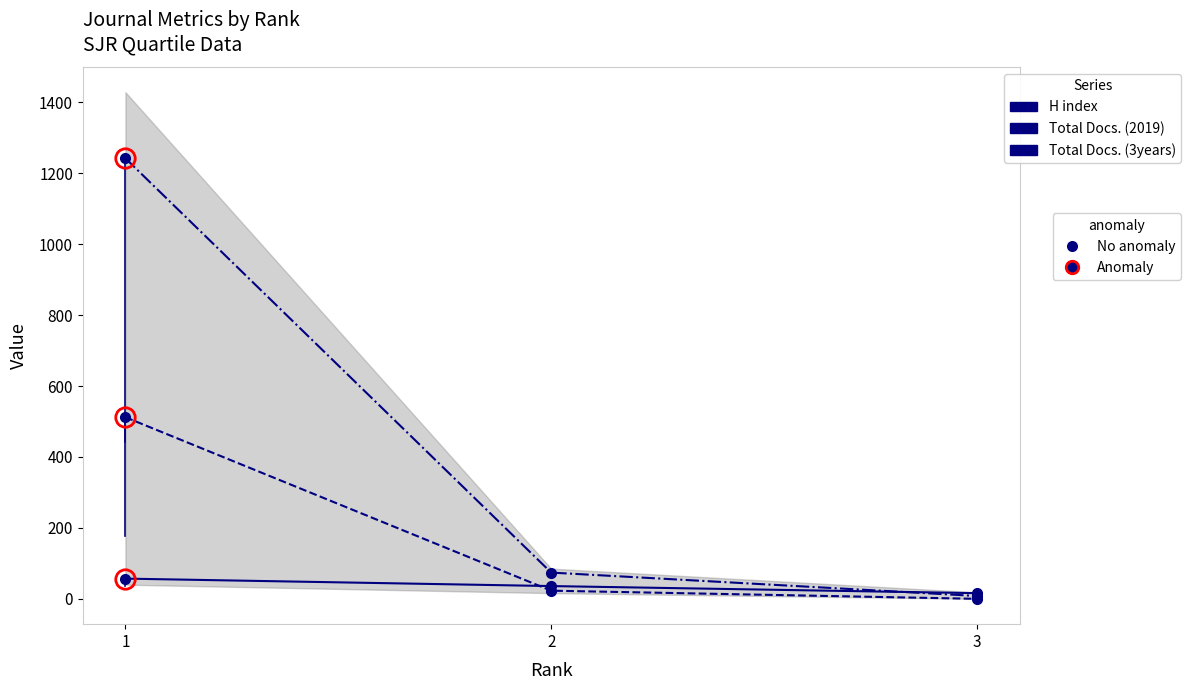

At how many categories does at least one series exceed 1162?

1